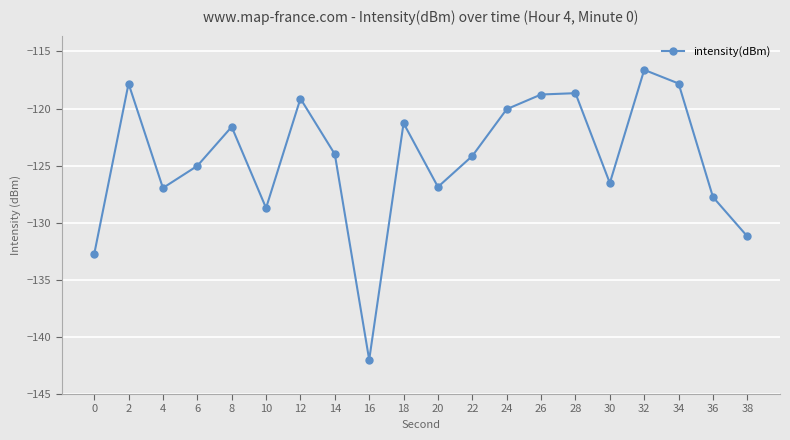

What value does the data have at 22?

-124.2